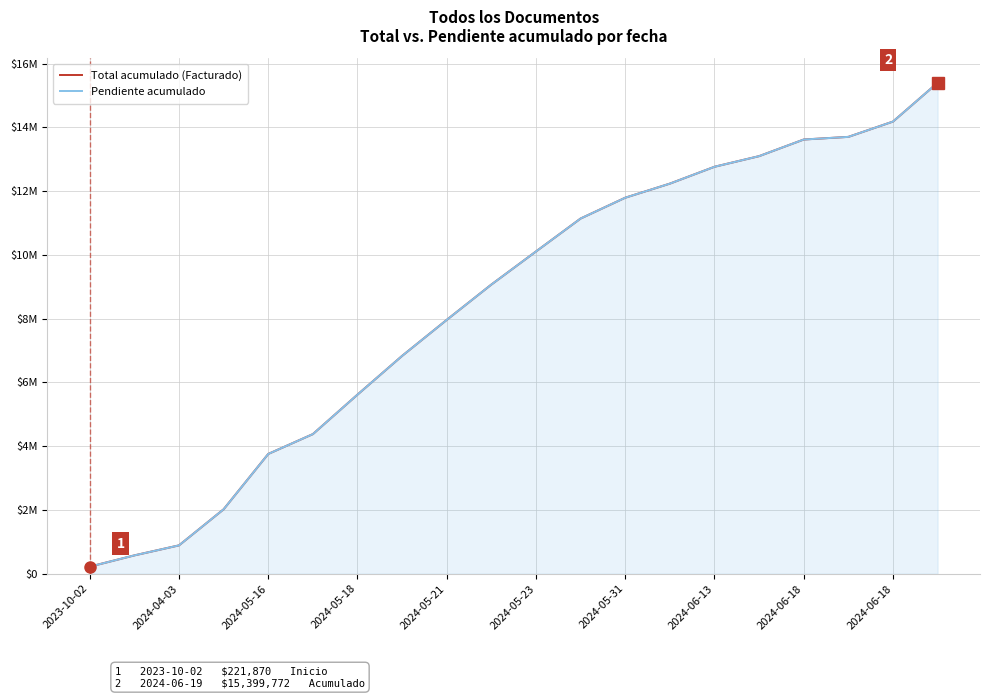

True or false: Pendiente acumulado and Total acumulado (Facturado) intersect in this chart.

False